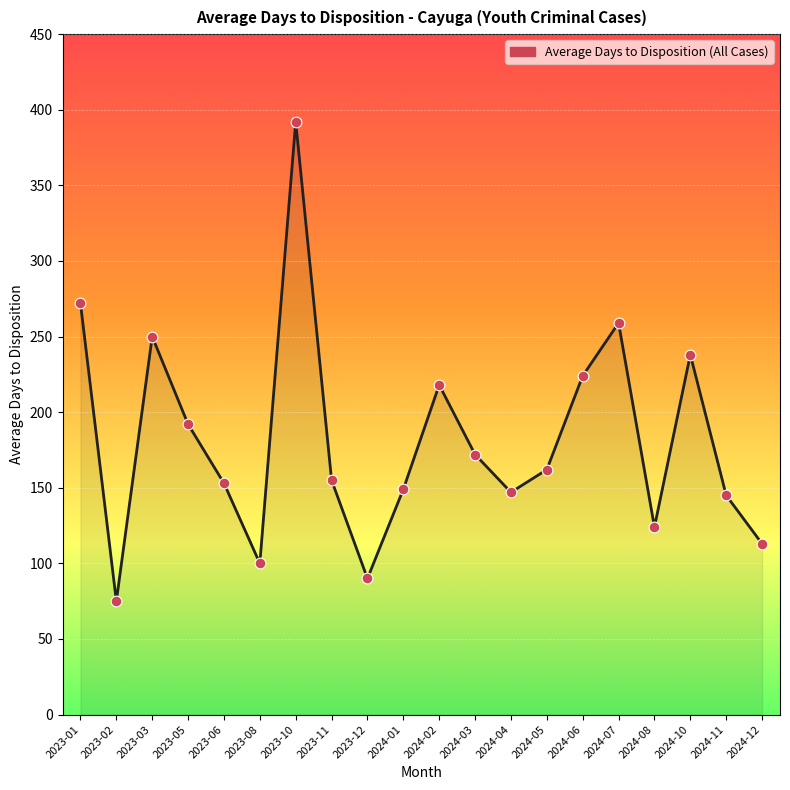

Between 2024-03 and 2024-02, which is larger?

2024-02